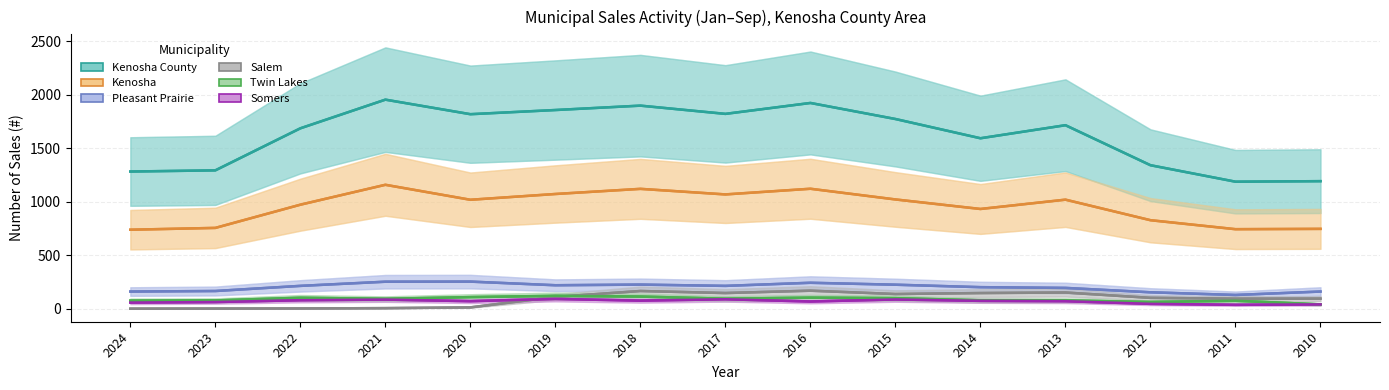

At 2011, list the series in order from smallest to largest.

Somers, Twin Lakes, Salem, Pleasant Prairie, Kenosha, Kenosha County